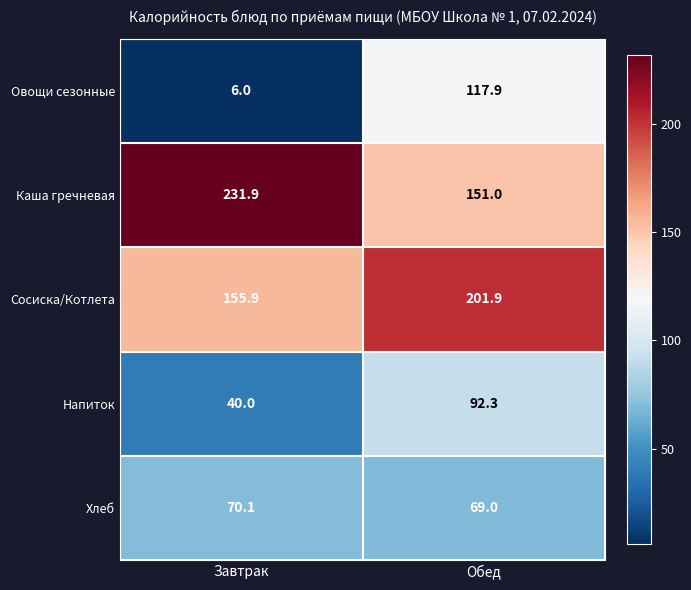

What is the spread (max minus min) of values at Завтрак?

225.9